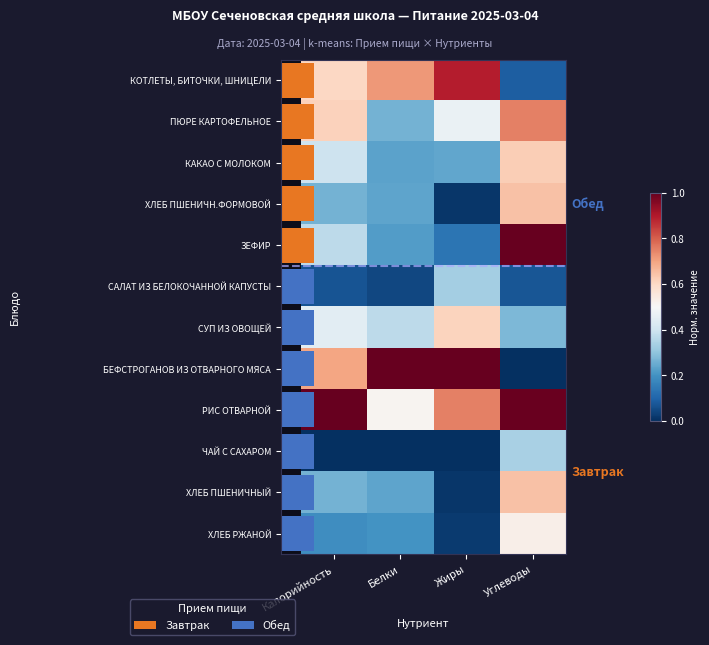

Which has a higher value, Белки or Жиры?

Жиры